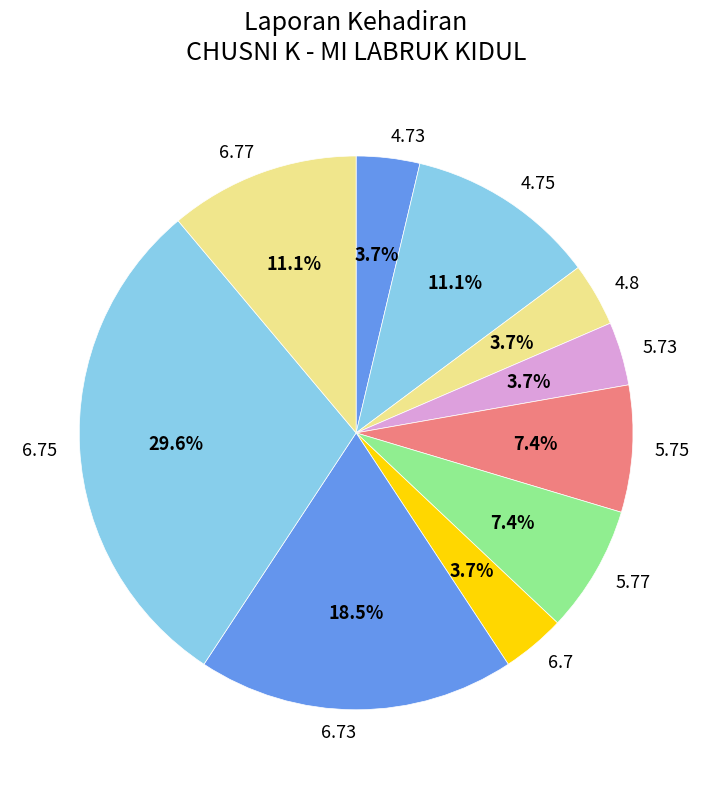

Between 6.7 and 6.75, which is larger?

6.75